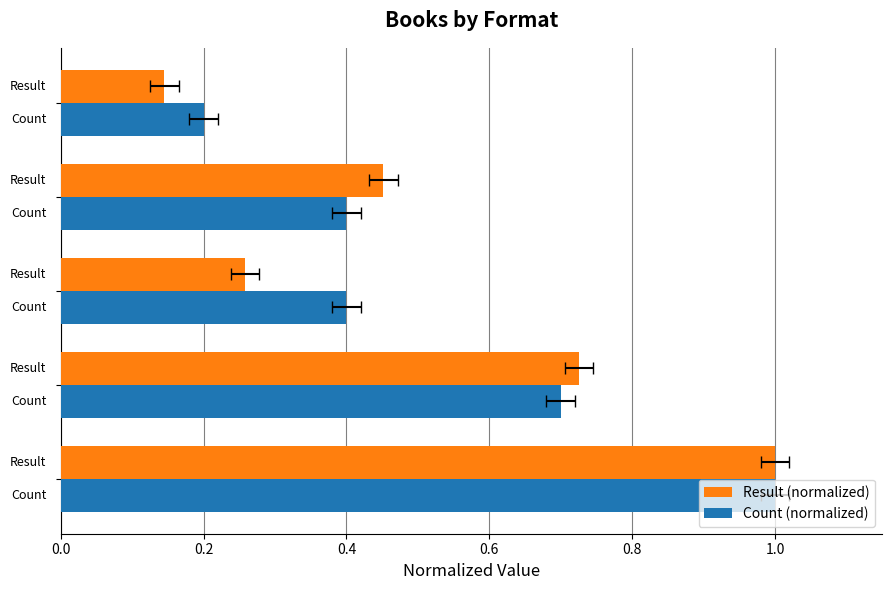

What is the difference between the second highest and second lowest values in the Result (normalized) series?

0.5